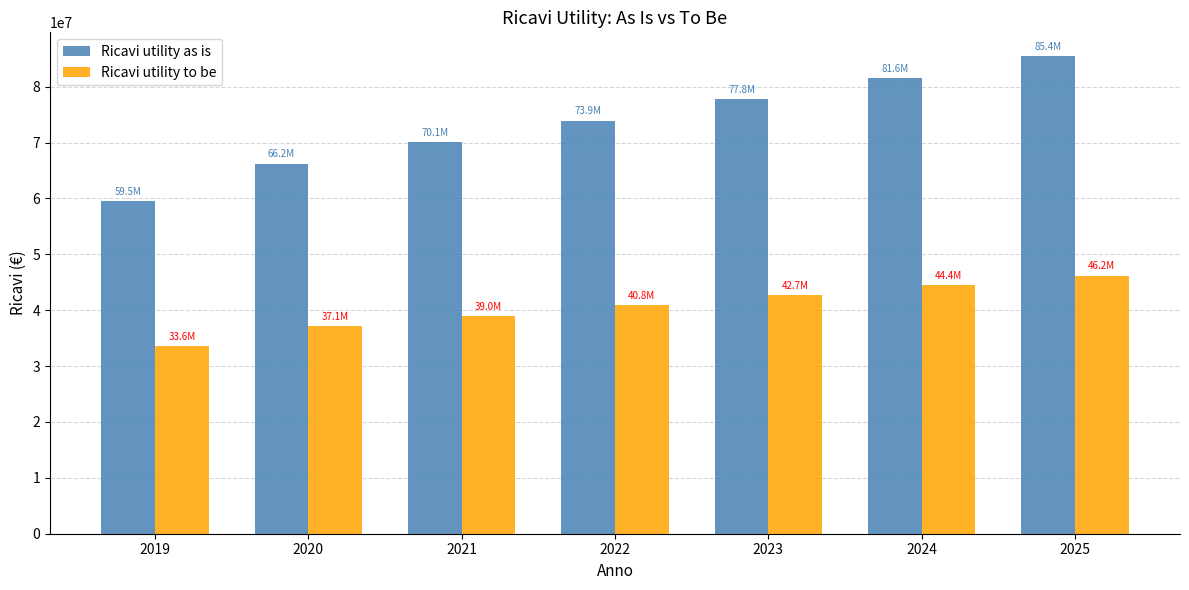

What is the difference between the Ricavi utility as is values at 2020 and 2021?

3840000